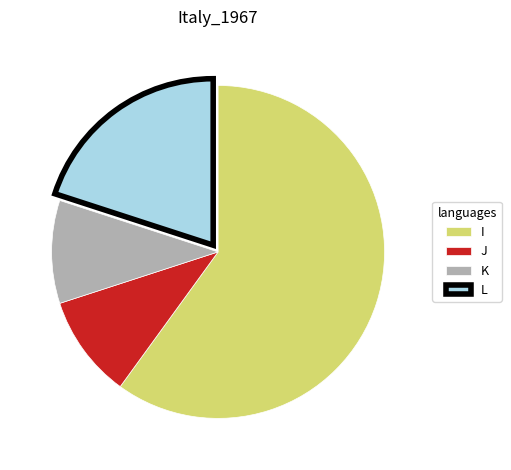

True or false: J accounts for 5% of the total.

False